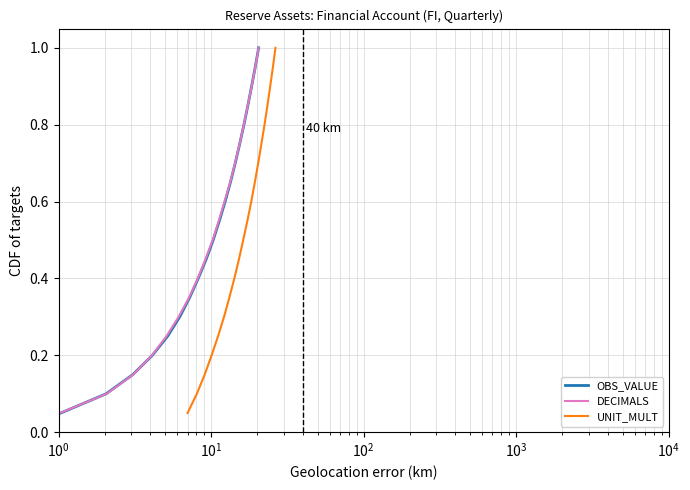

Reading right to left, list all the values displayed in this chart.

OBS_VALUE: 1.0	0.9	0.9	0.8	0.8	0.8	0.7	0.7	0.6	0.6	0.5	0.5	0.4	0.3	0.3	0.2	0.2	0.1	0.1	0.1
DECIMALS: 1.0	0.9	0.9	0.8	0.8	0.8	0.7	0.7	0.6	0.6	0.5	0.5	0.4	0.3	0.3	0.2	0.2	0.1	0.1	0.1
UNIT_MULT: 1.0	0.9	0.9	0.8	0.8	0.8	0.7	0.7	0.6	0.6	0.5	0.5	0.4	0.3	0.3	0.2	0.2	0.1	0.1	0.1